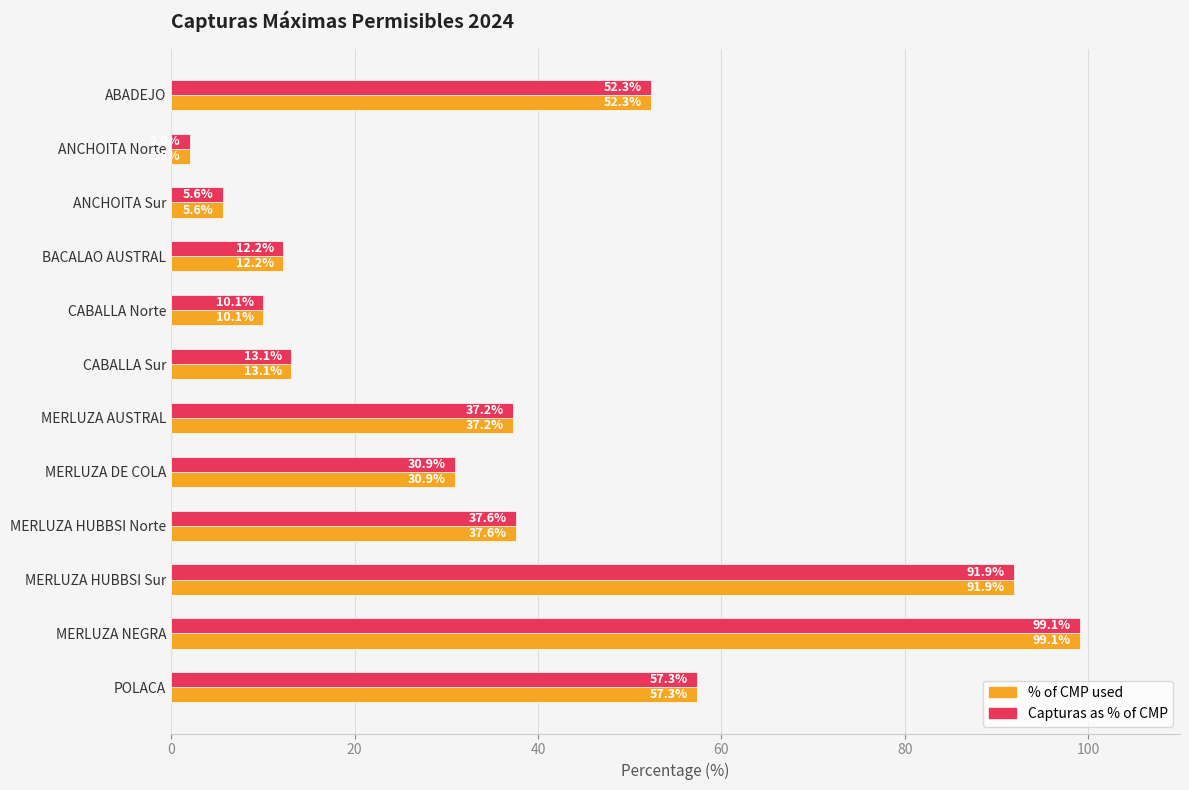

At which category is the sum across all series the highest?

MERLUZA NEGRA